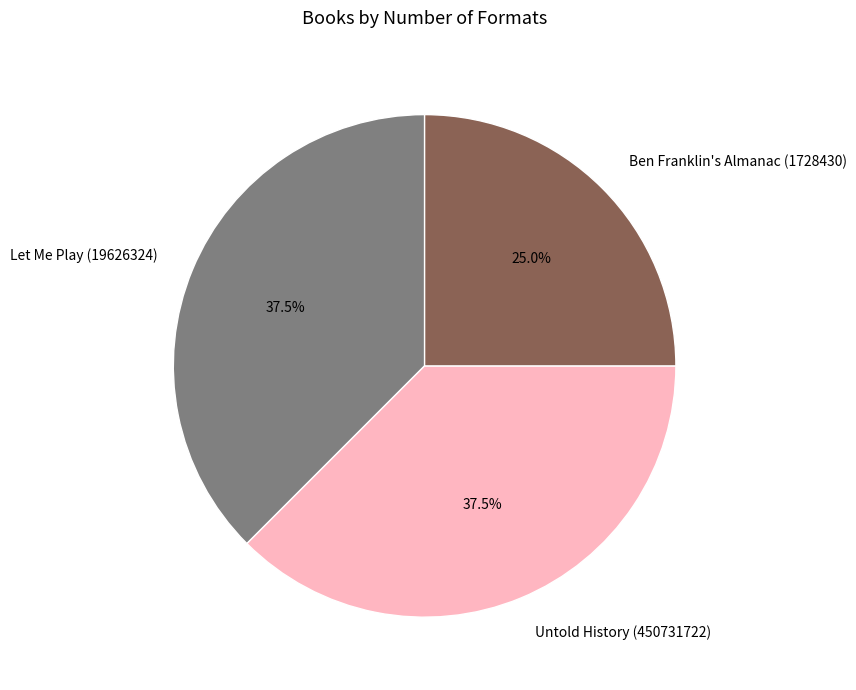

How many segments does this pie chart have?

3